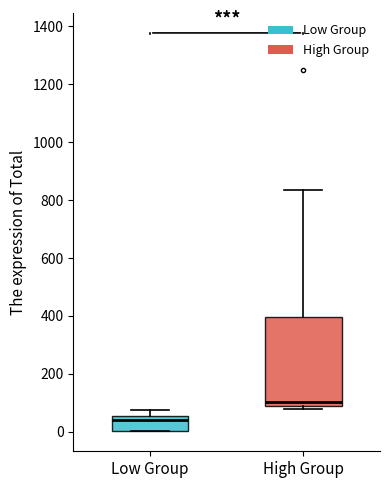

Reading left to right, transcribe this box plot: for each box, give where its median line is, the range the box spans, and where its two whiskers end, as read against the y-axis. The values are not printed on the chart, so give them approximately, as read against the axis.

Low Group: median 40, box 0 to 60, whiskers 0 to 80
High Group: median 100, box 80 to 400, whiskers 80 (just below the box's lower edge) to 840